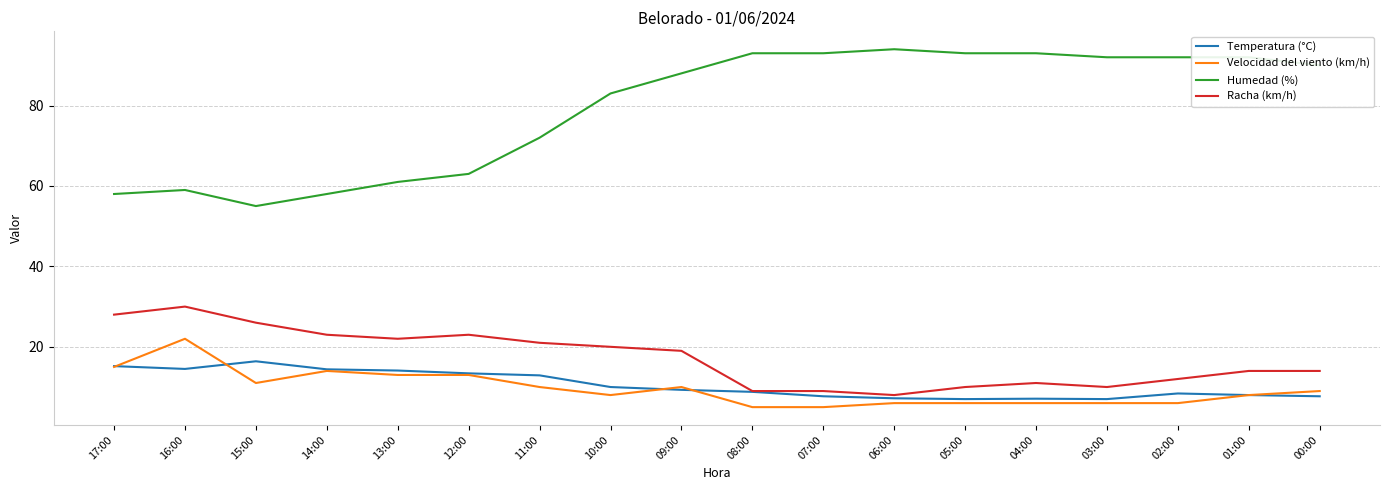

What is the total value across all series at 02:00?

118.4